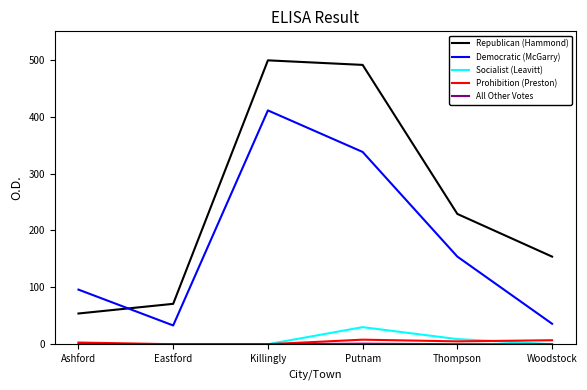

What is the difference between the highest and lowest values at Putnam?

490